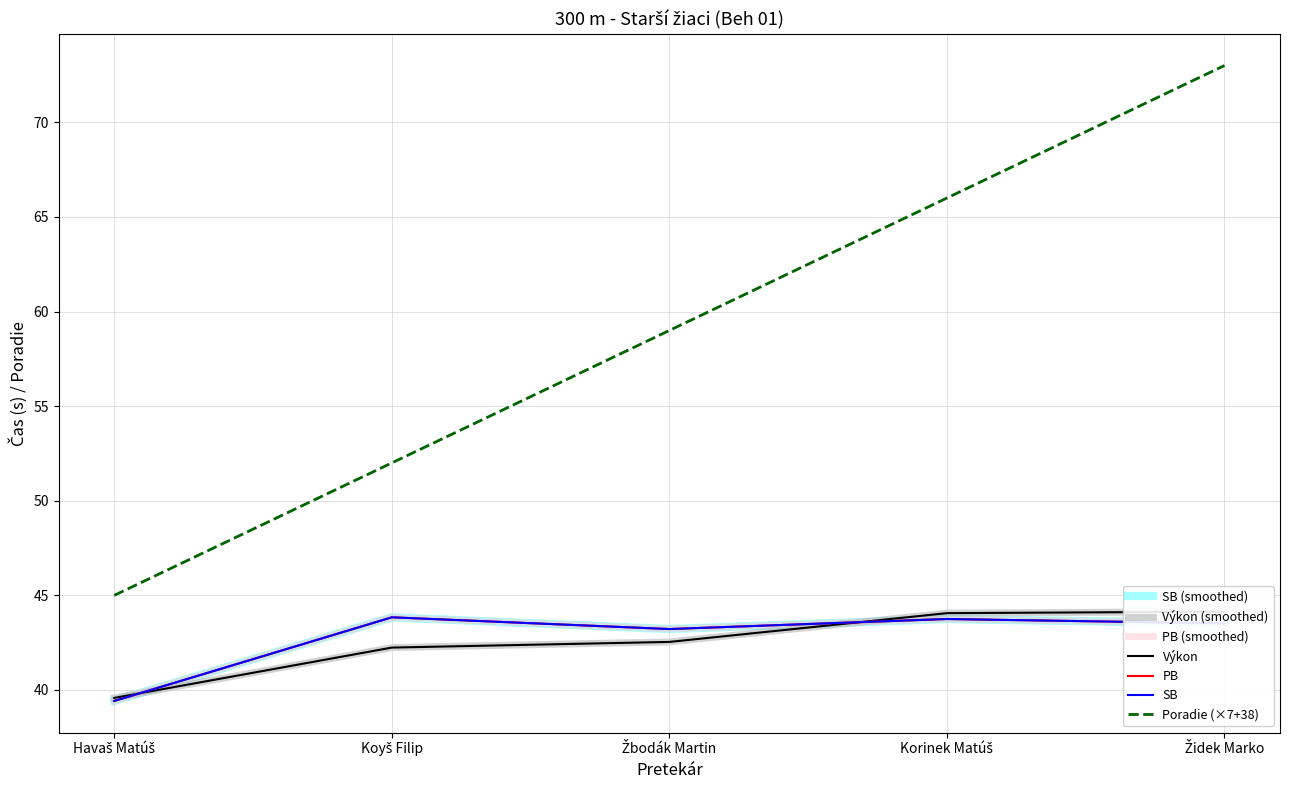

What is the value of the Výkon point at the 4th from the left?

44.1